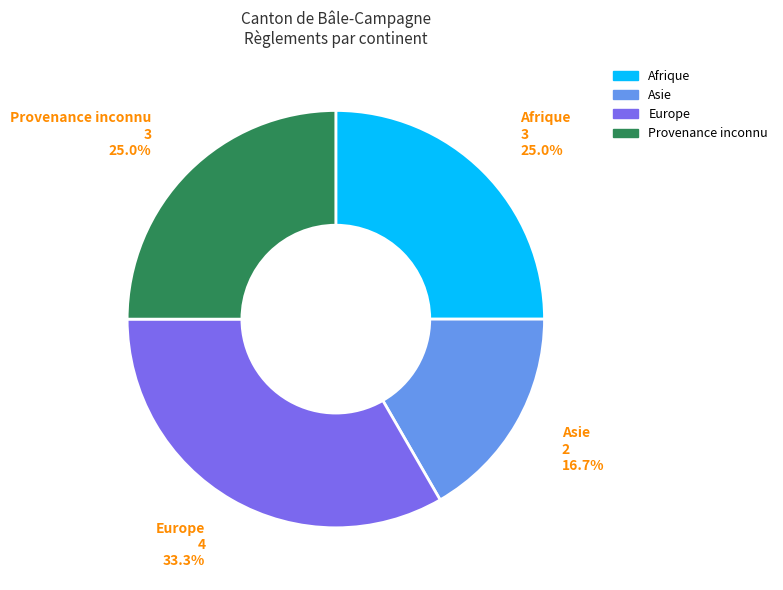

Is there any slice that represents more than half of the pie?

No